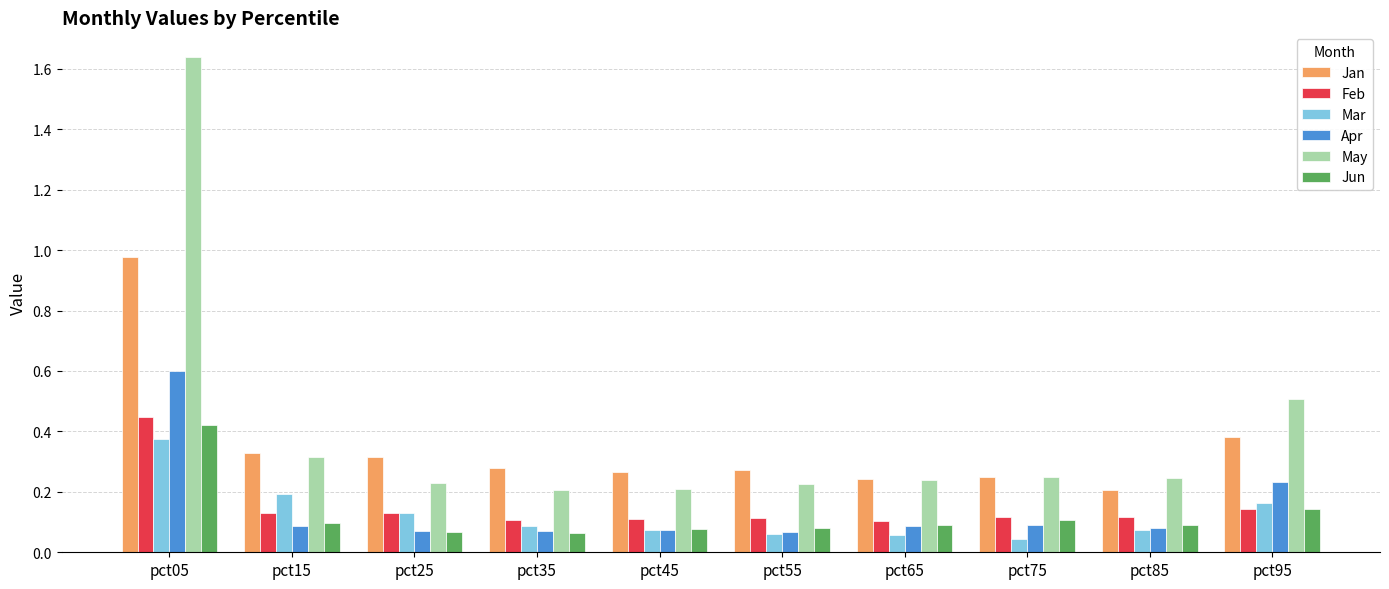

Which series has the largest range (max minus min)?

May